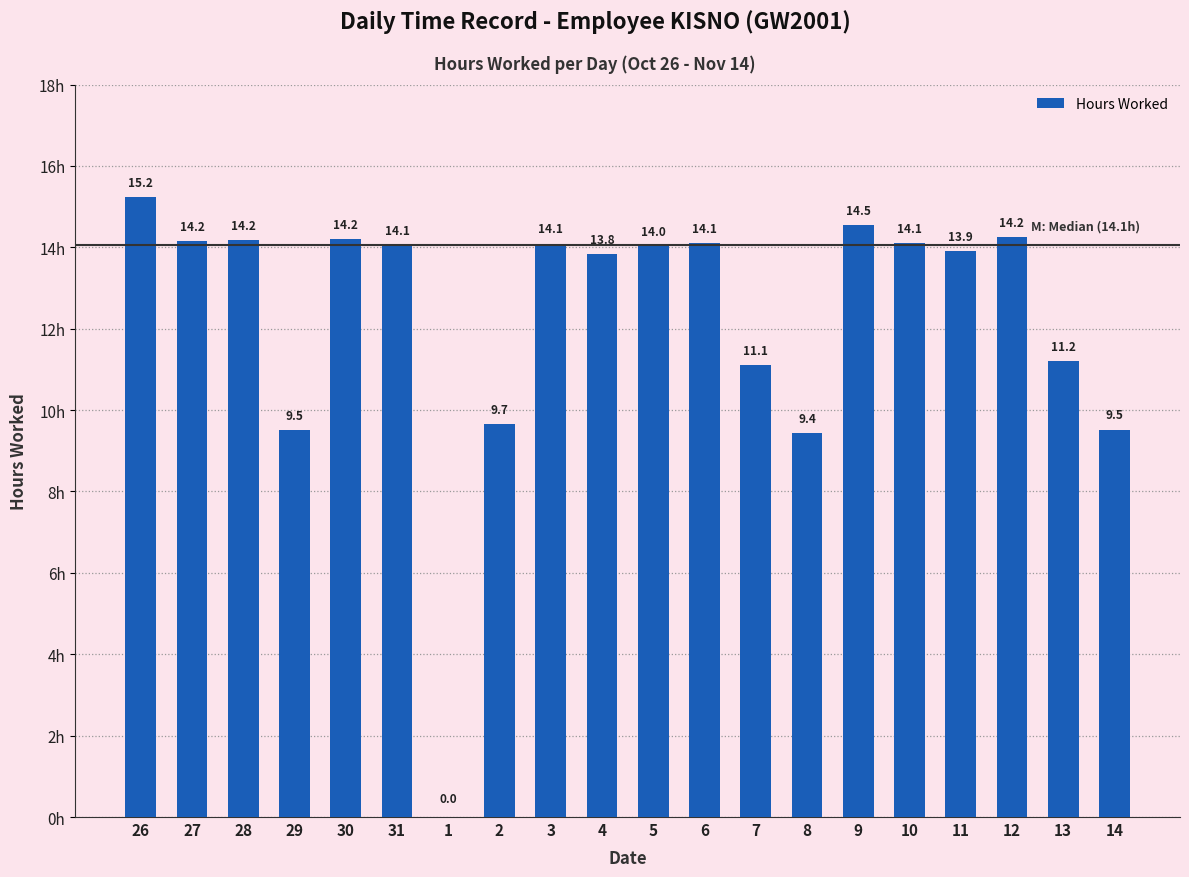

The chart shows a value of 6.4 at 27. True or false?

False